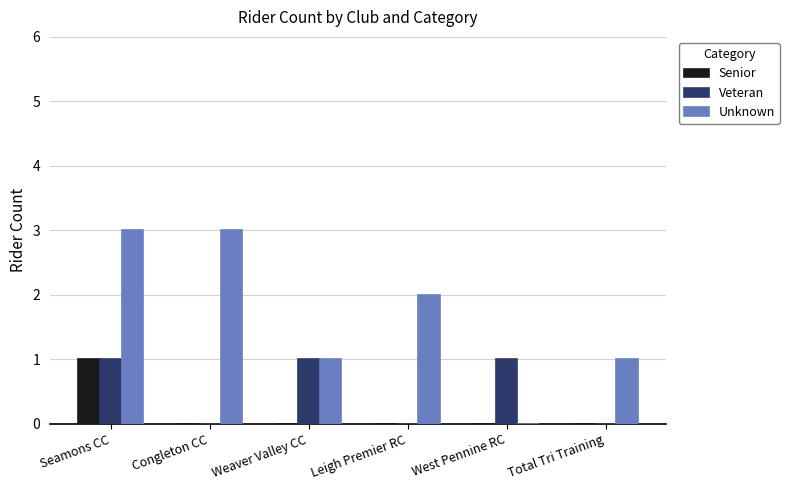

Reading right to left, transcribe all the data shown in this chart.

Senior: Total Tri Training=0	West Pennine RC=0	Leigh Premier RC=0	Weaver Valley CC=0	Congleton CC=0	Seamons CC=1
Veteran: Total Tri Training=0	West Pennine RC=1	Leigh Premier RC=0	Weaver Valley CC=1	Congleton CC=0	Seamons CC=1
Unknown: Total Tri Training=1	West Pennine RC=0	Leigh Premier RC=2	Weaver Valley CC=1	Congleton CC=3	Seamons CC=3